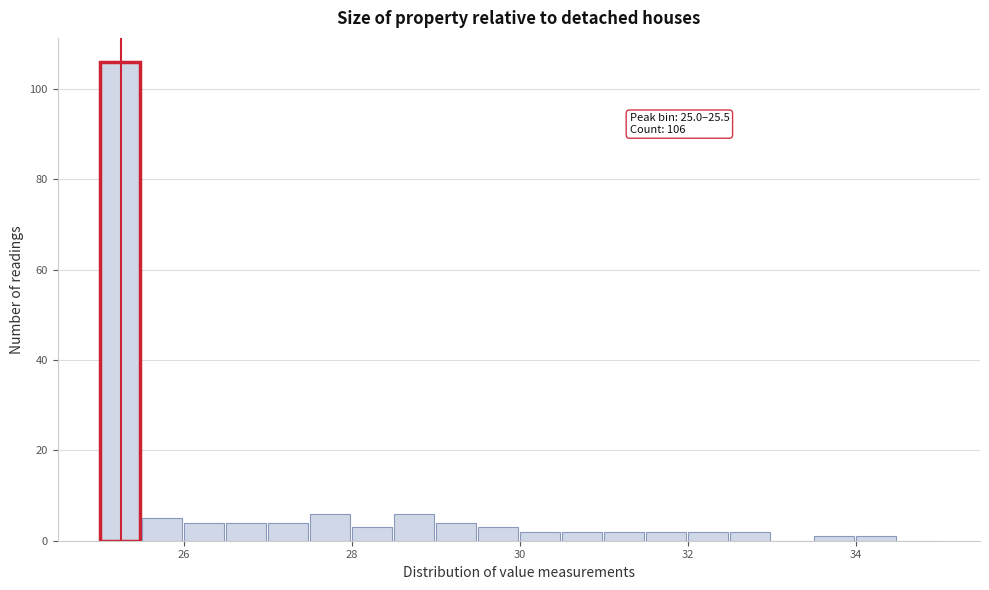

Around what value on the x-axis is the tallest bar? Give the approximate position of its centre, as read against the axis.

25.2